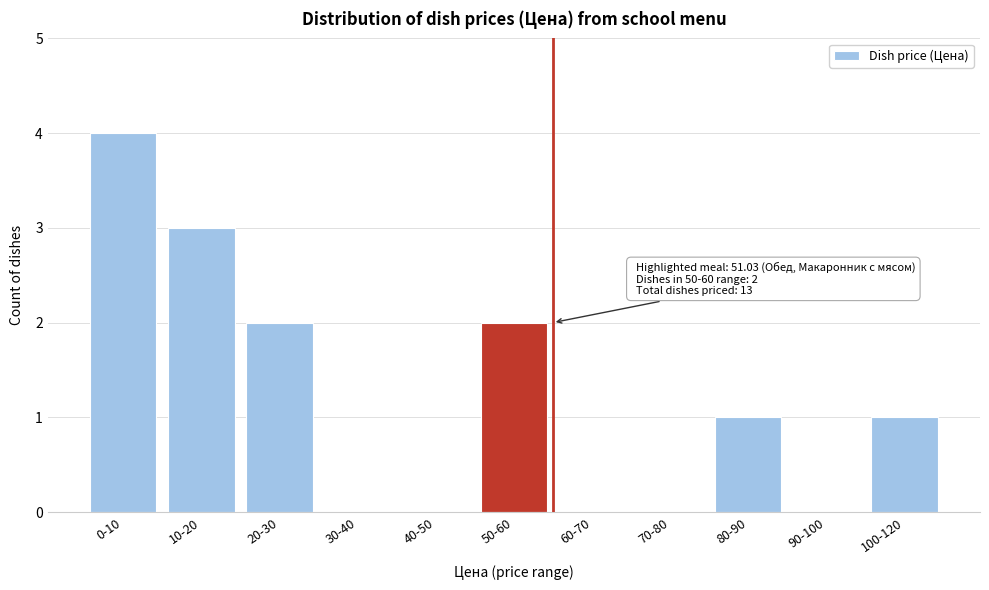

Reading left to right, transcribe all the data shown in this chart.

0-10=4	10-20=3	20-30=2	30-40=0	40-50=0	50-60=2	60-70=0	70-80=0	80-90=1	90-100=0	100-120=1